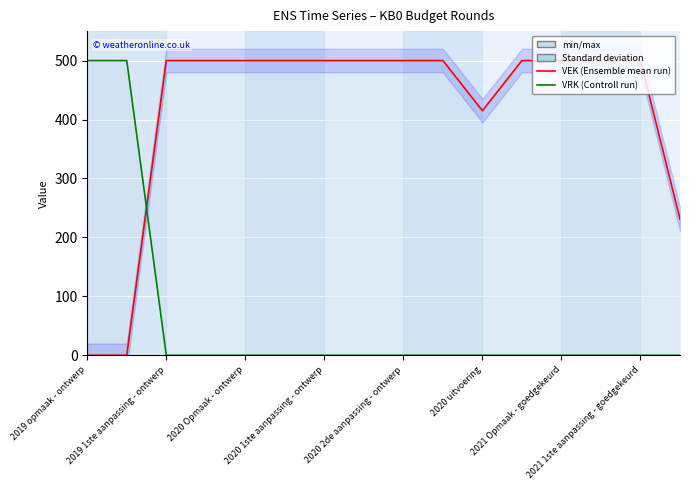

Is it true that VRK (Controll run) equals 0 at 15?

True